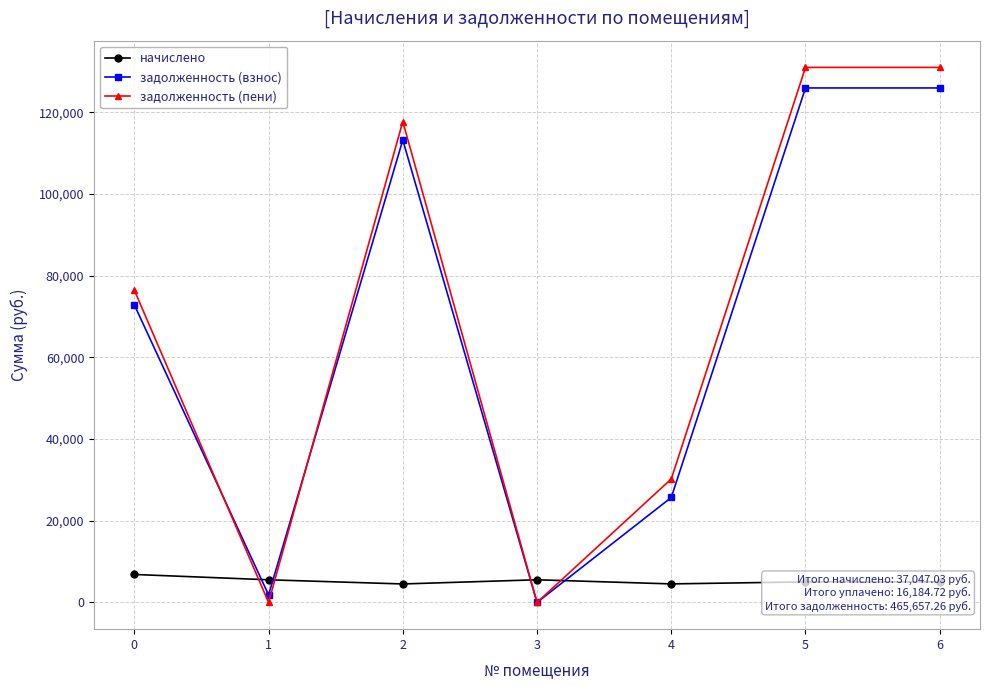

Is the value of задолженность (взнос) at 0 greater than the value of начислено at 3?

Yes